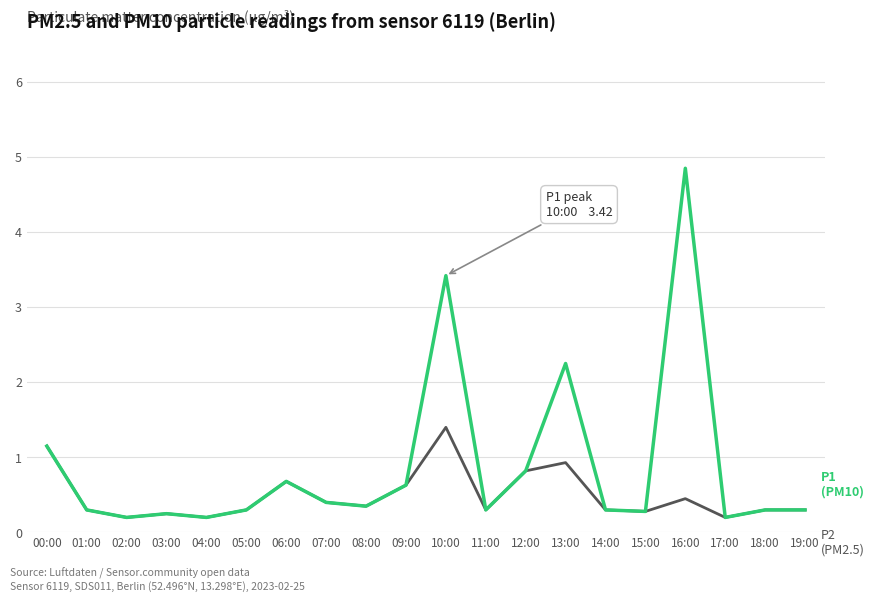

What position from the left is 15:00?

16